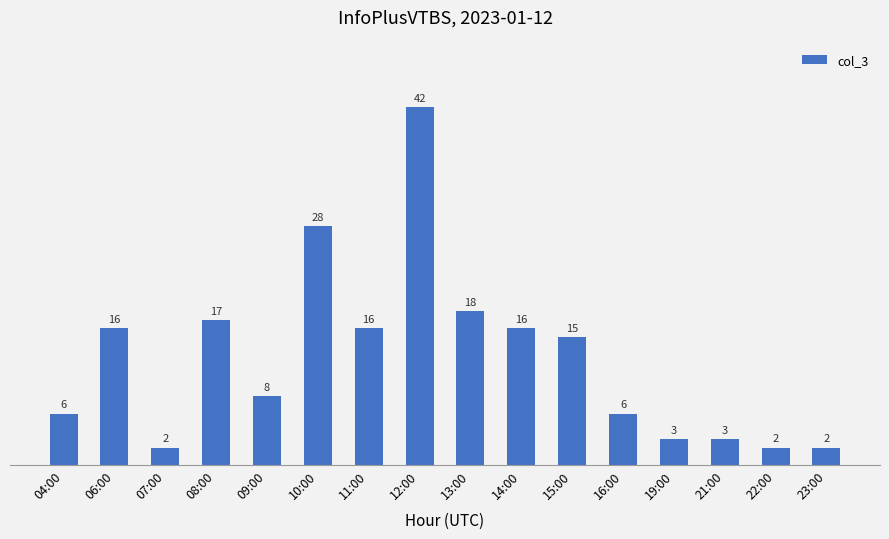

How many bars are there in total?

16